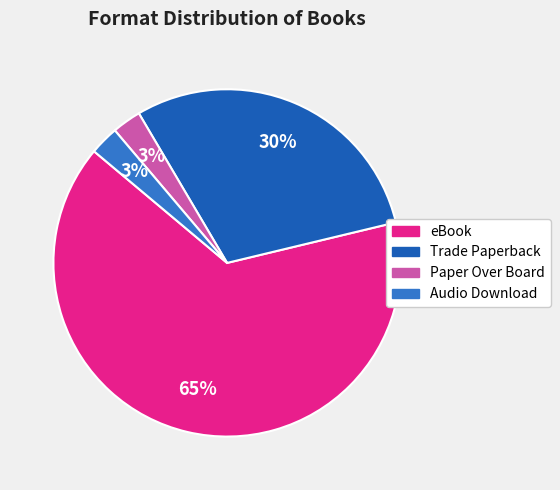

To the nearest percent, what is the average slice percentage?

25%